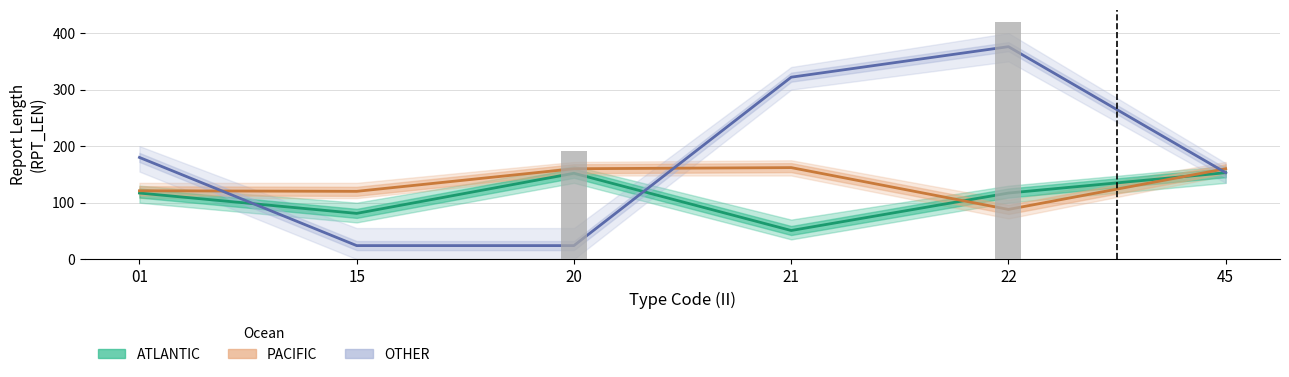

Which category has the highest value in the PACIFIC series?

21